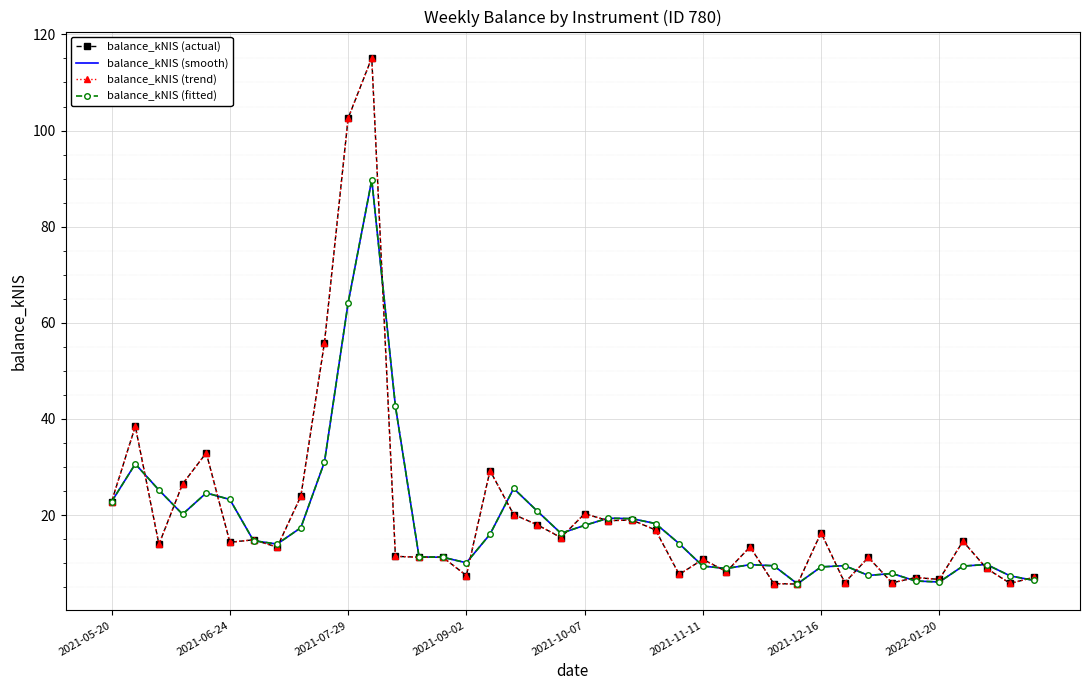

What are all the series names shown in the legend?

balance_kNIS (actual), balance_kNIS (smooth), balance_kNIS (trend), balance_kNIS (fitted)